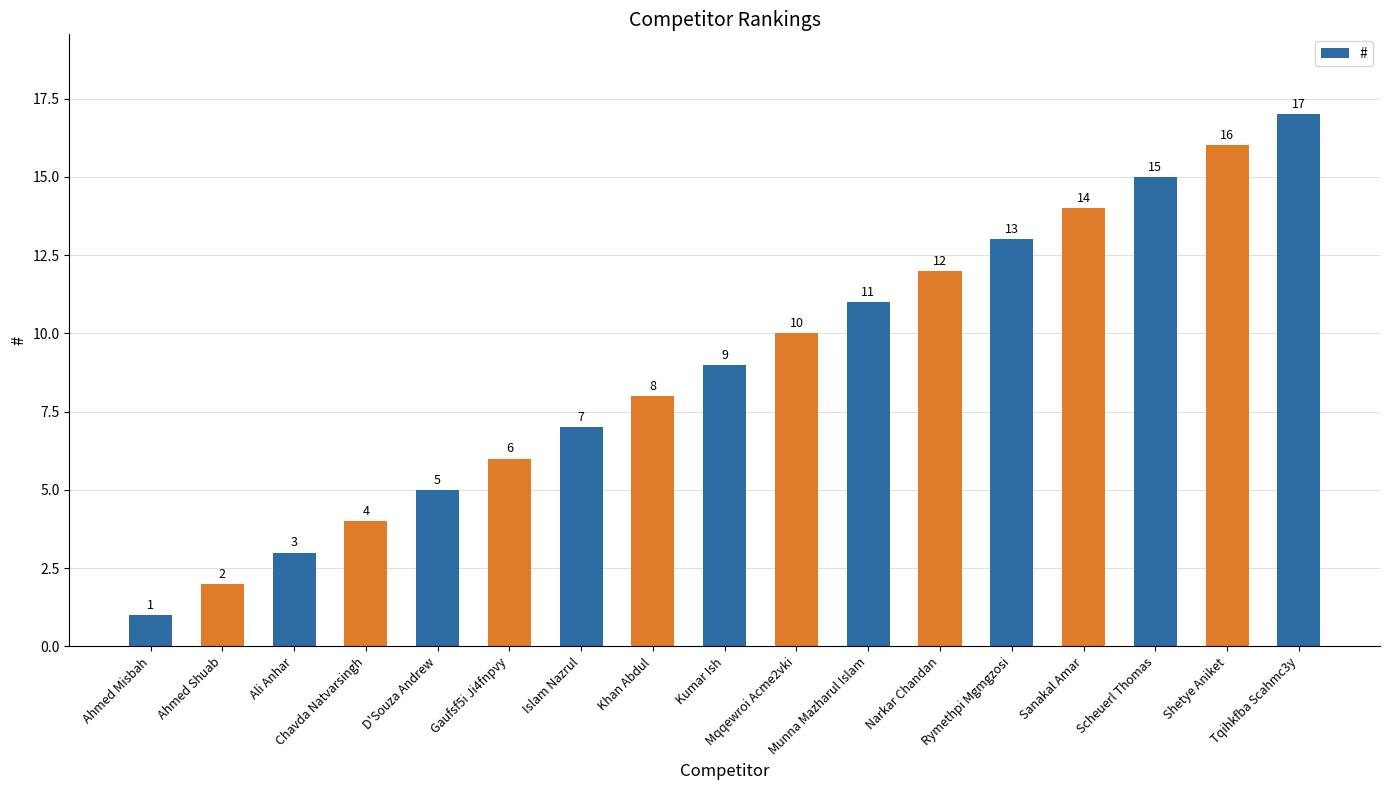

List the labels in order of value, smallest first.

Ahmed Misbah, Ahmed Shuab, Ali Anhar, Chavda Natvarsingh, D'Souza Andrew, Gaufsf5i Ji4fnpvy, Islam Nazrul, Khan Abdul, Kumar Ish, Mqqewroi Acme2vki, Munna Mazharul Islam, Narkar Chandan, Rymethpi Mgmgzosi, Sanakal Amar, Scheuerl Thomas, Shetye Aniket, Tqihkfba Scahmc3y